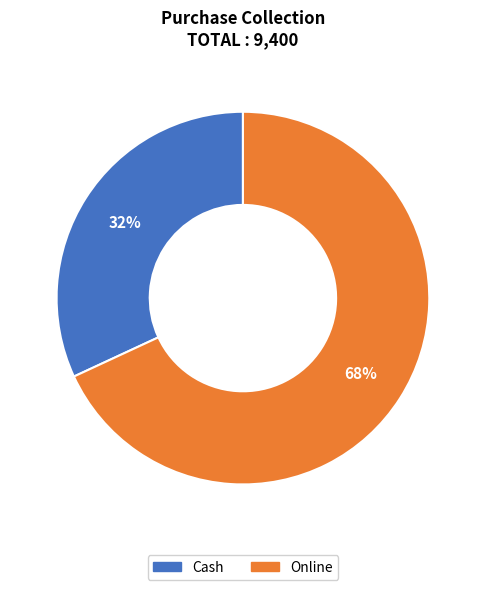

Which slice is the smallest?

Cash